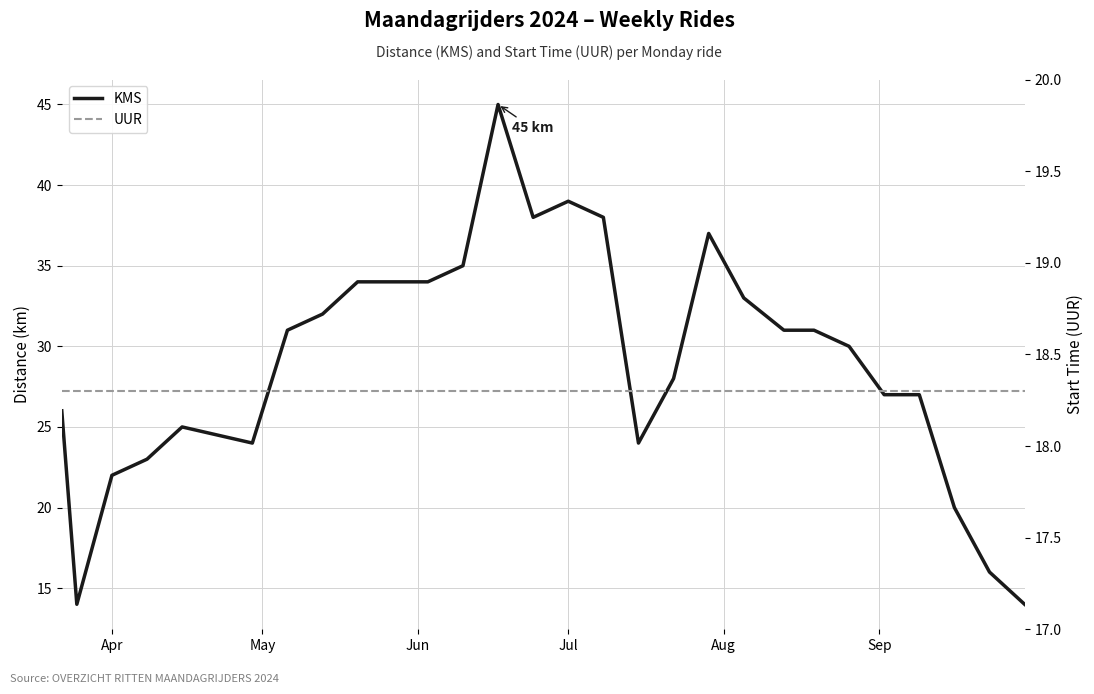

What is the approximate value of UUR at Jul?

18.3